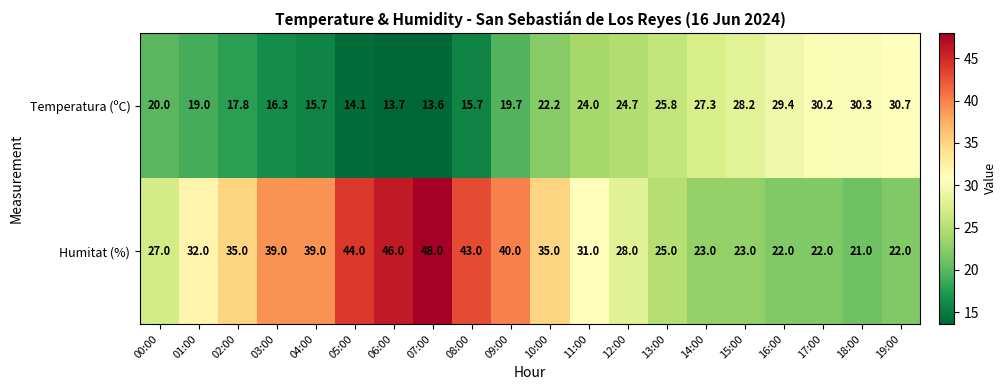

What is the minimum value shown in the chart?

13.6